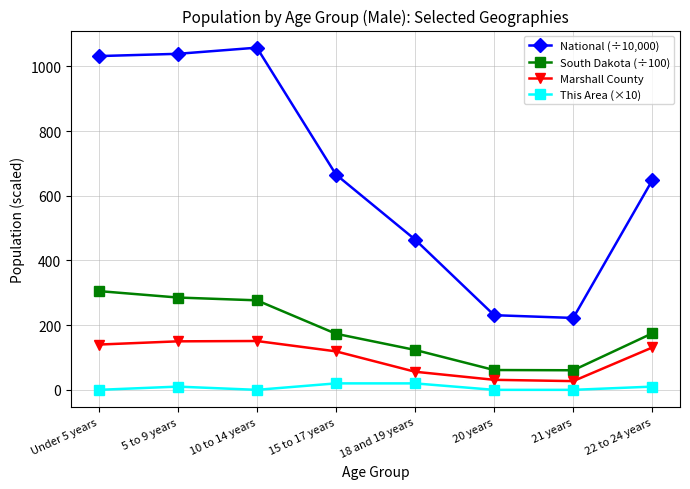

What is the sum of all South Dakota (÷100) values?

1461.0